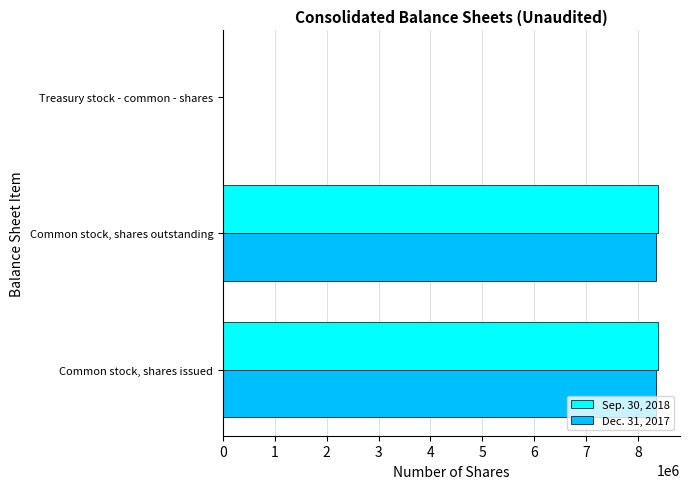

What is the greatest value displayed?

8393158